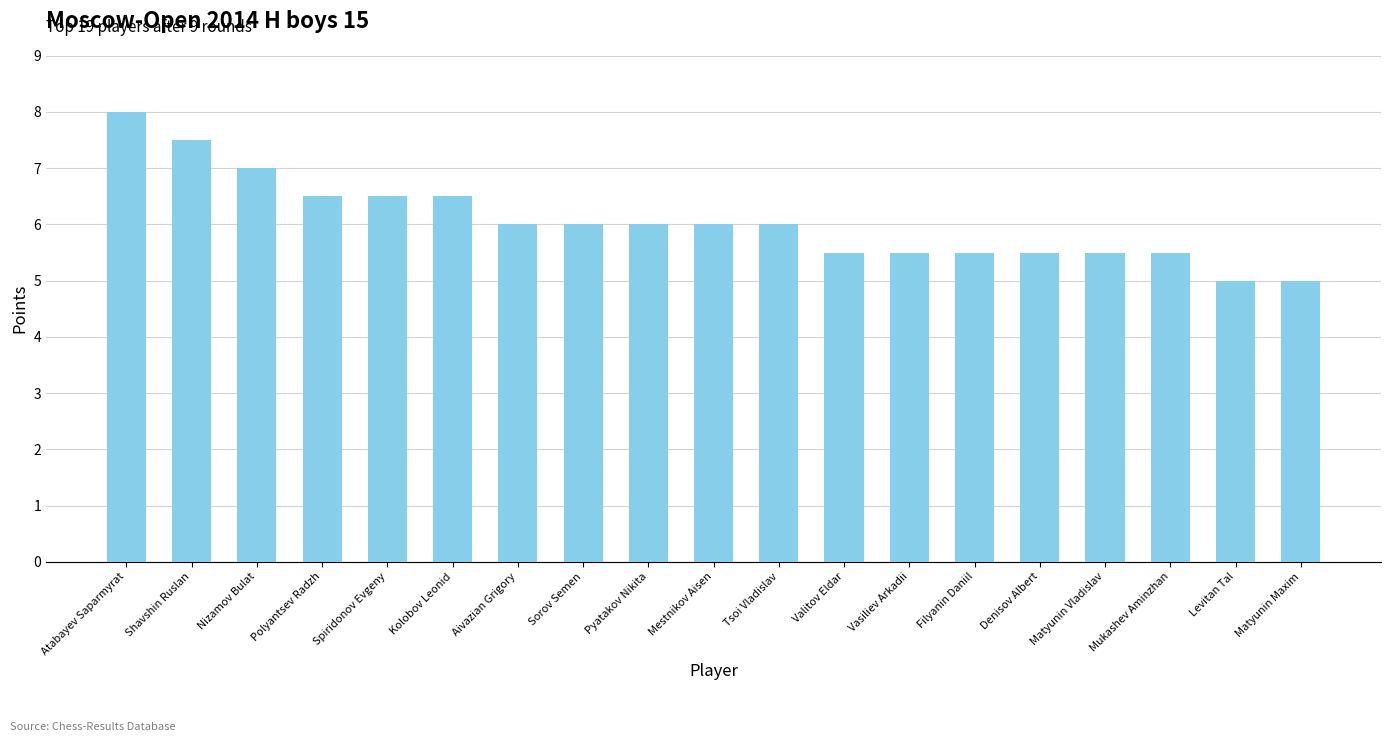

Approximately how many times larger is the value at Shavshin Ruslan compared to Nizamov Bulat?

1.1